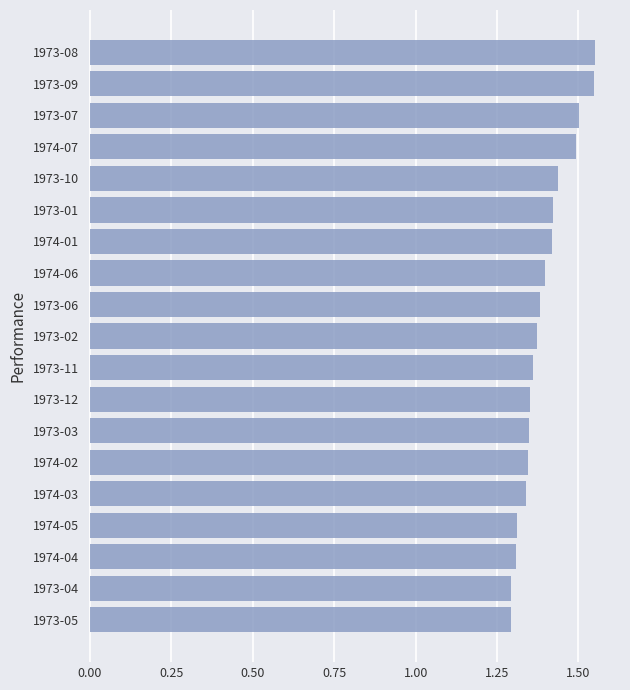

The value at 1973-09 is 0.7. True or false?

False